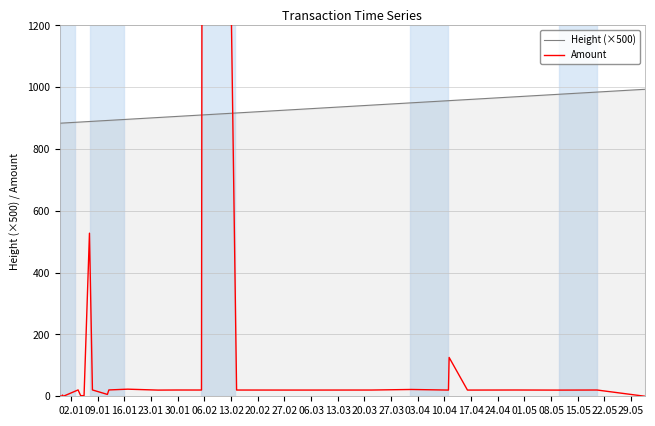

How many categories are shown in the chart?

30